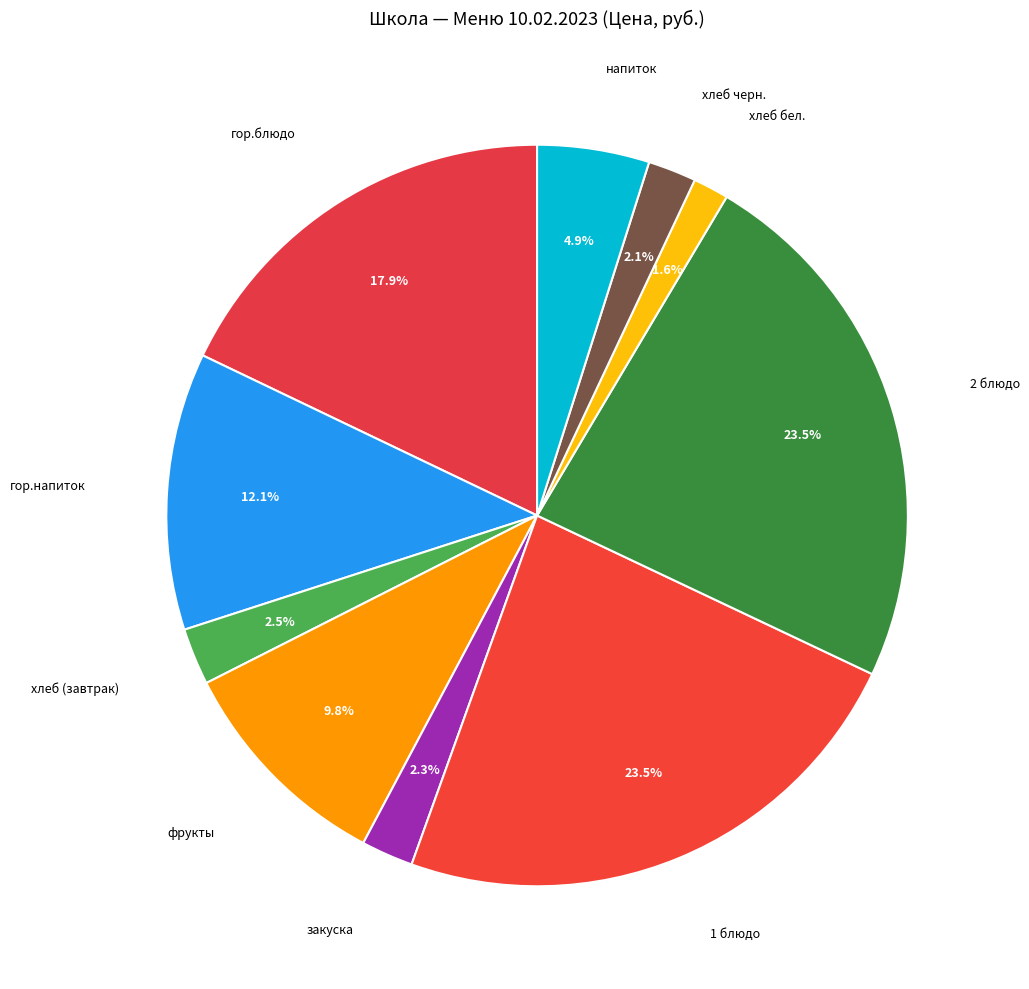

What percentage is the фрукты slice, to the nearest percent?

10%